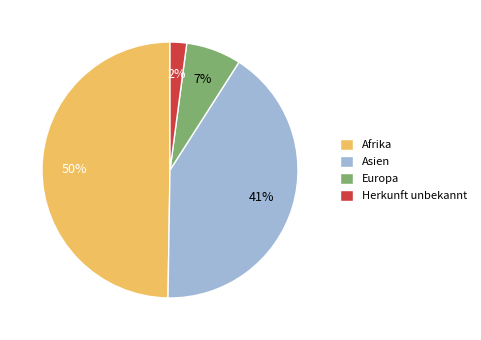

To the nearest percent, what percentage of the pie is Asien?

41%